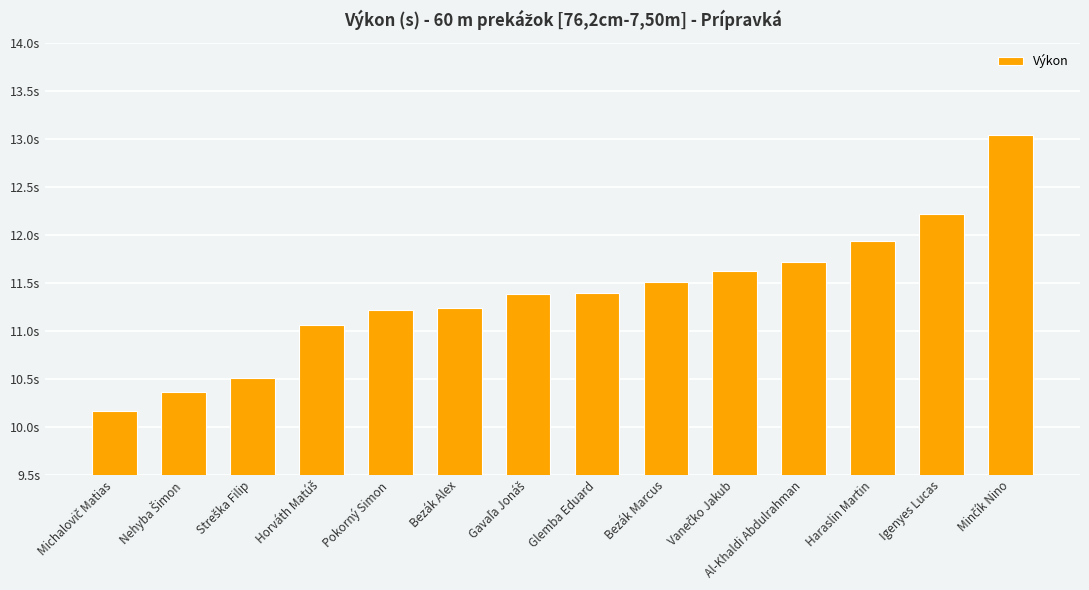

The value at Bezák Marcus is 11.5. True or false?

True